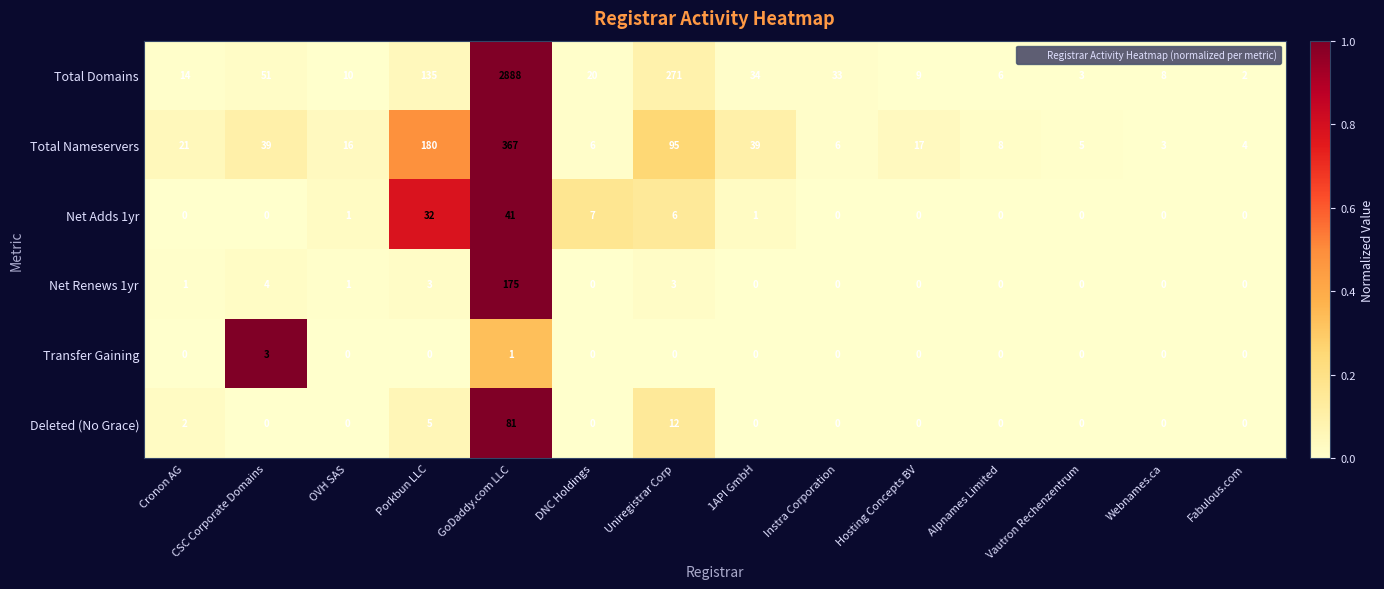

Which series has the widest spread of values?

Total Domains